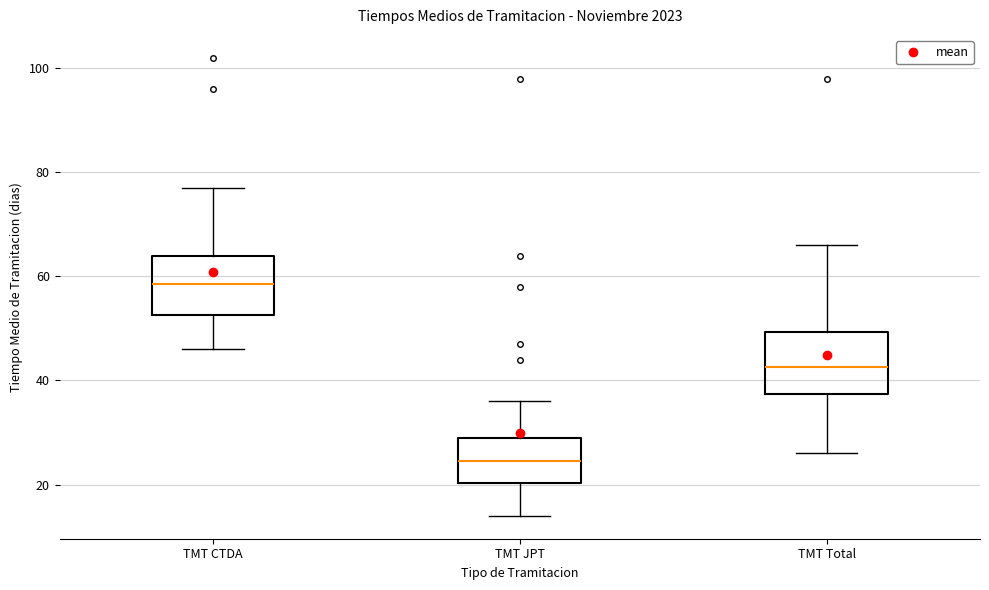

Where does the upper whisker of the box for TMT CTDA end on the y-axis? The values are not printed on the chart, so give them approximately, as read against the axis.

78